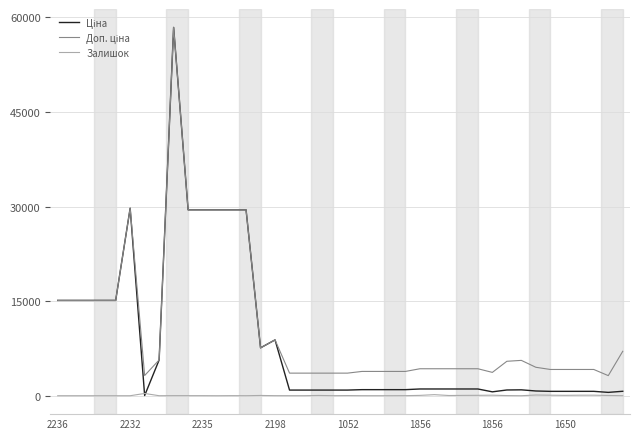

What is the greatest value displayed?

58426.5